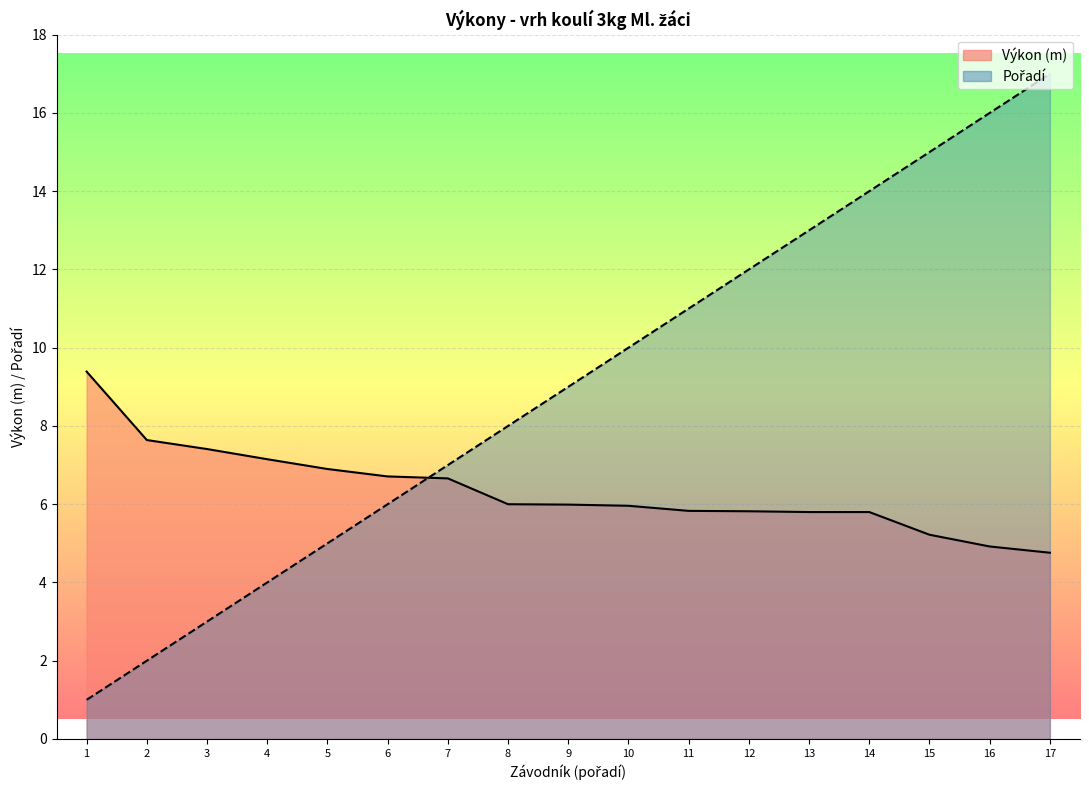

Rank the series by their maximum value, from lowest to highest.

Výkon, Pořadí